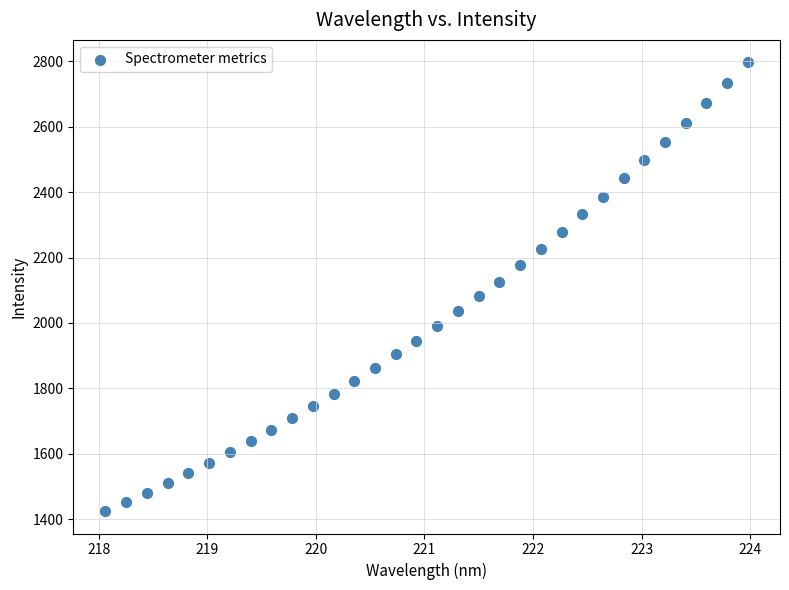

What is the range of Y values (max minus min)?

1372.7